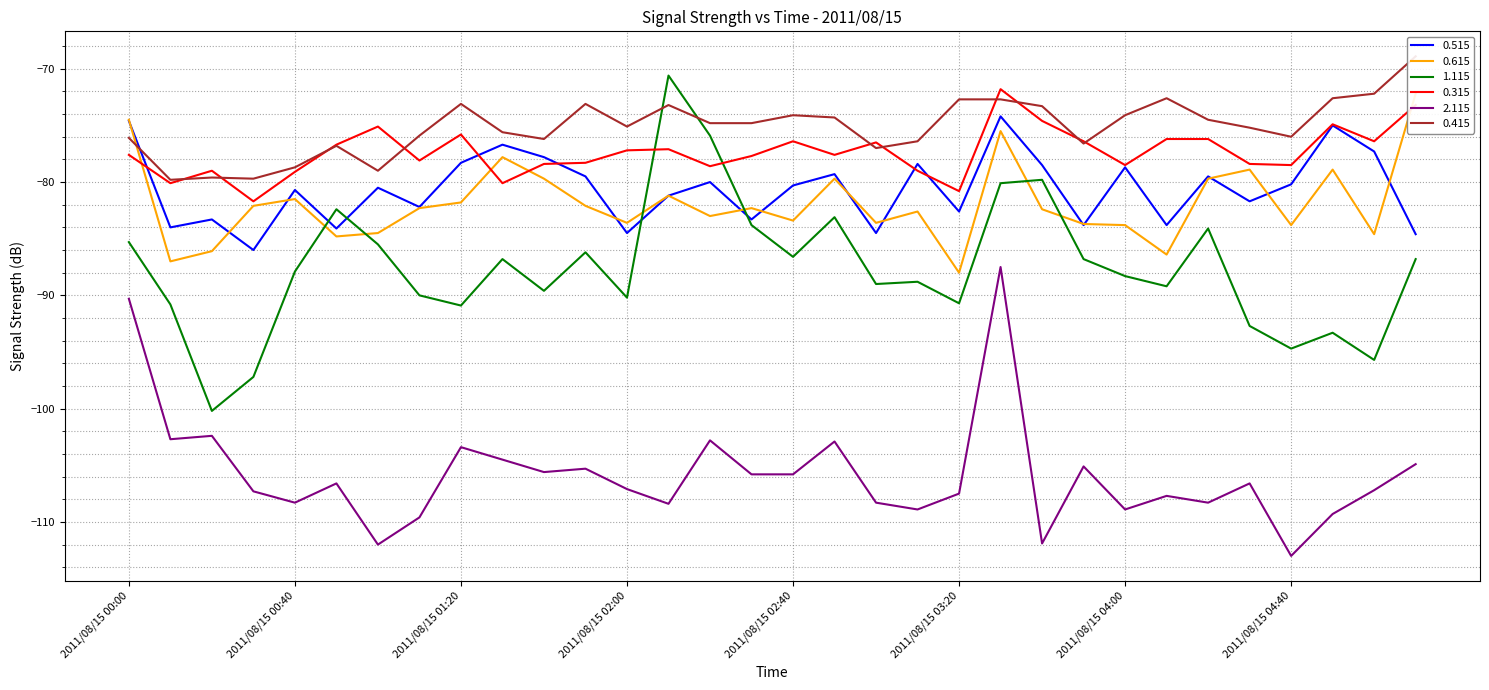

At which category is the sum across all series the highest?

2011/08/15 03:30